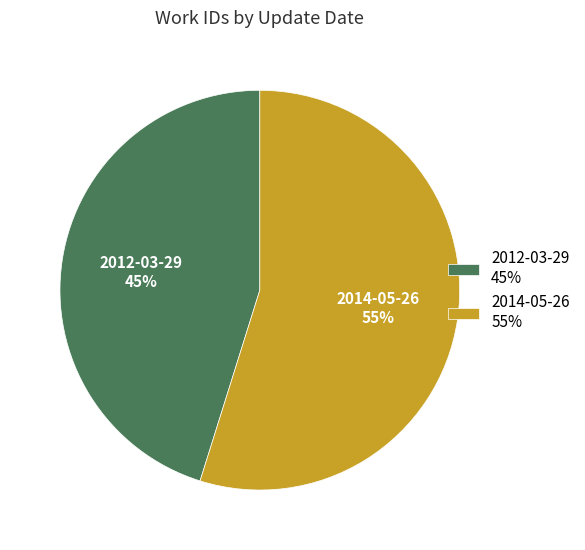

Is it true that 2014-05-26 is 60% of the pie?

False